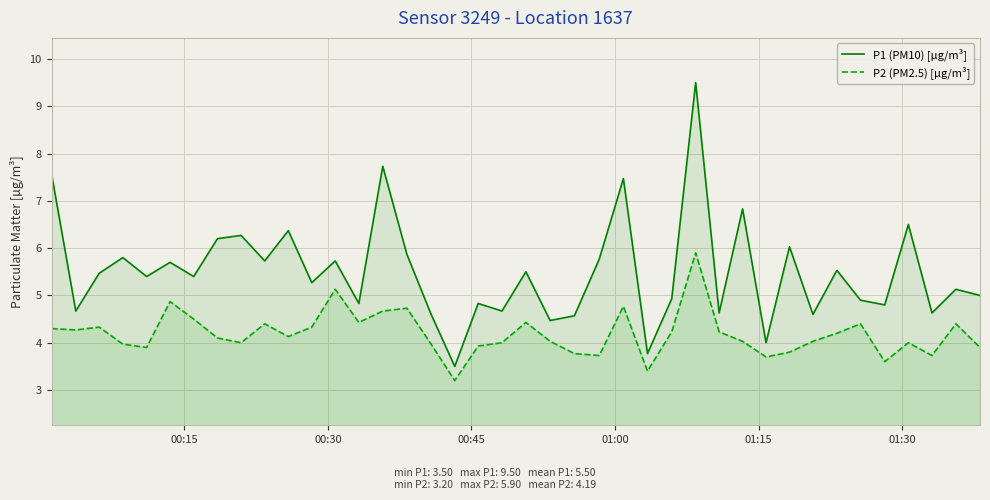

True or false: P1 (PM10) [µg/m³] and P2 (PM2.5) [µg/m³] cross at least once.

False